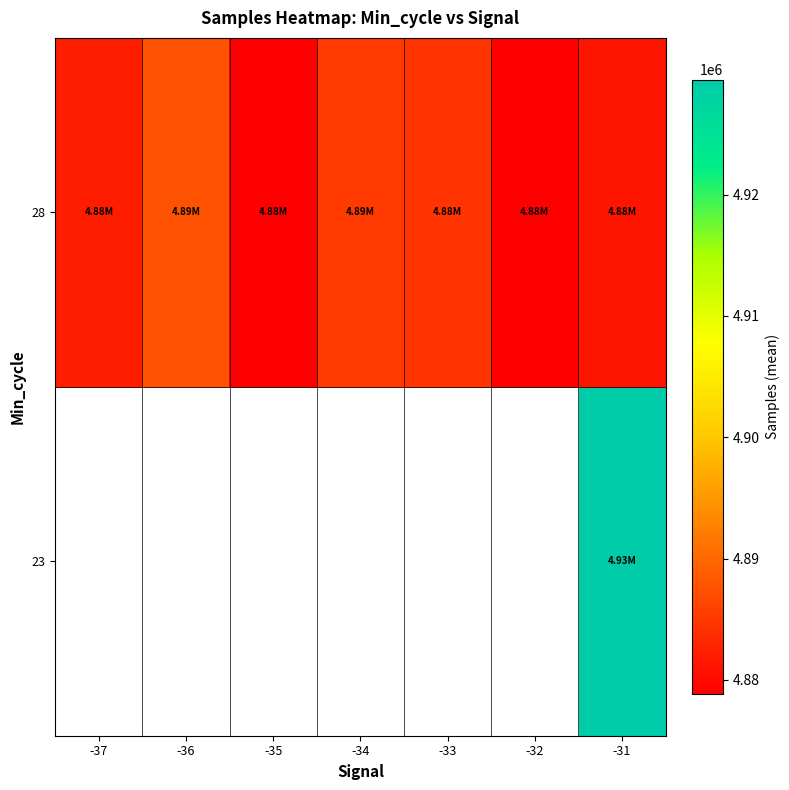

Rank the series by their maximum value, from lowest to highest.

23, 28